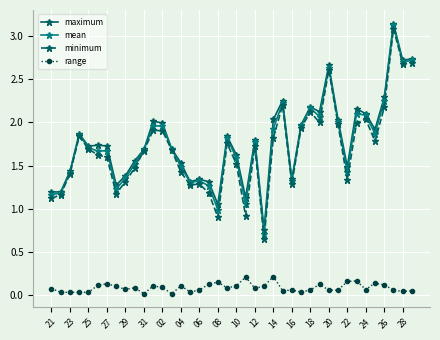

How many lines are shown in the chart?

4